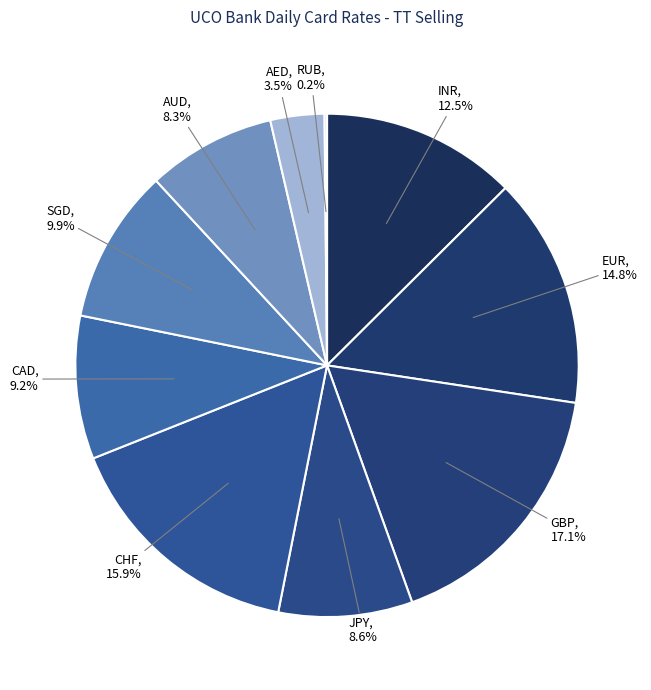

Which category has the biggest portion of the pie?

GBP